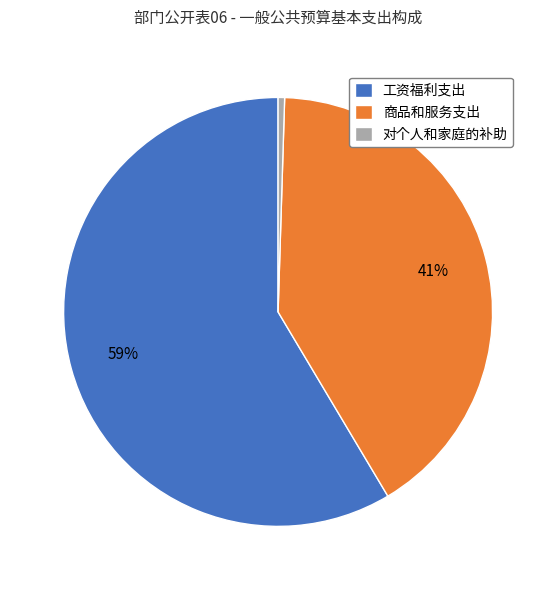

Do 工资福利支出 and 对个人和家庭的补助 together represent more than half of the pie?

Yes